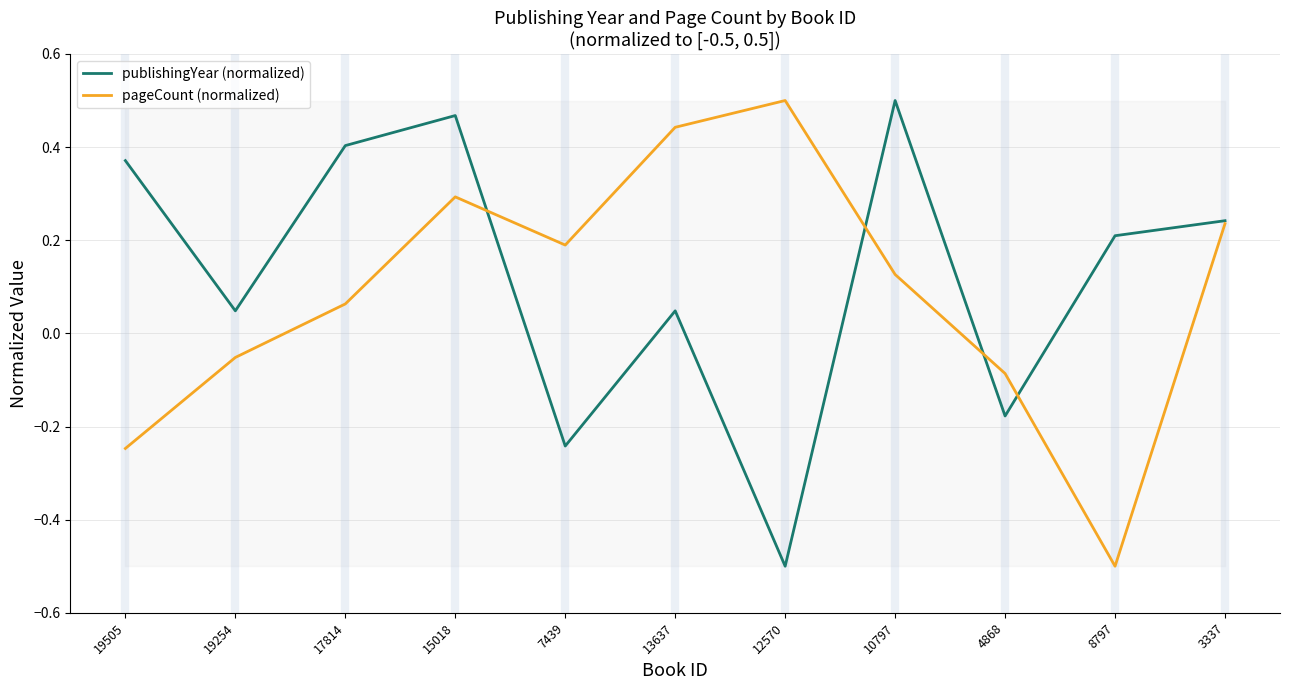

What are all the series names shown in the legend?

publishingYear (normalized), pageCount (normalized)